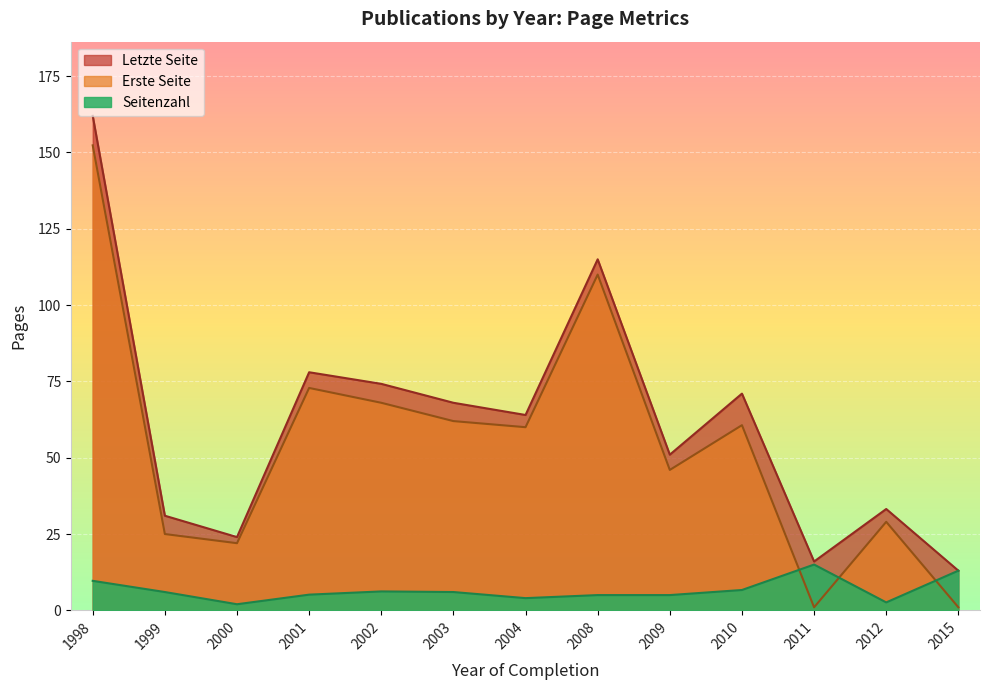

What is the minimum value shown in the chart?

1.0